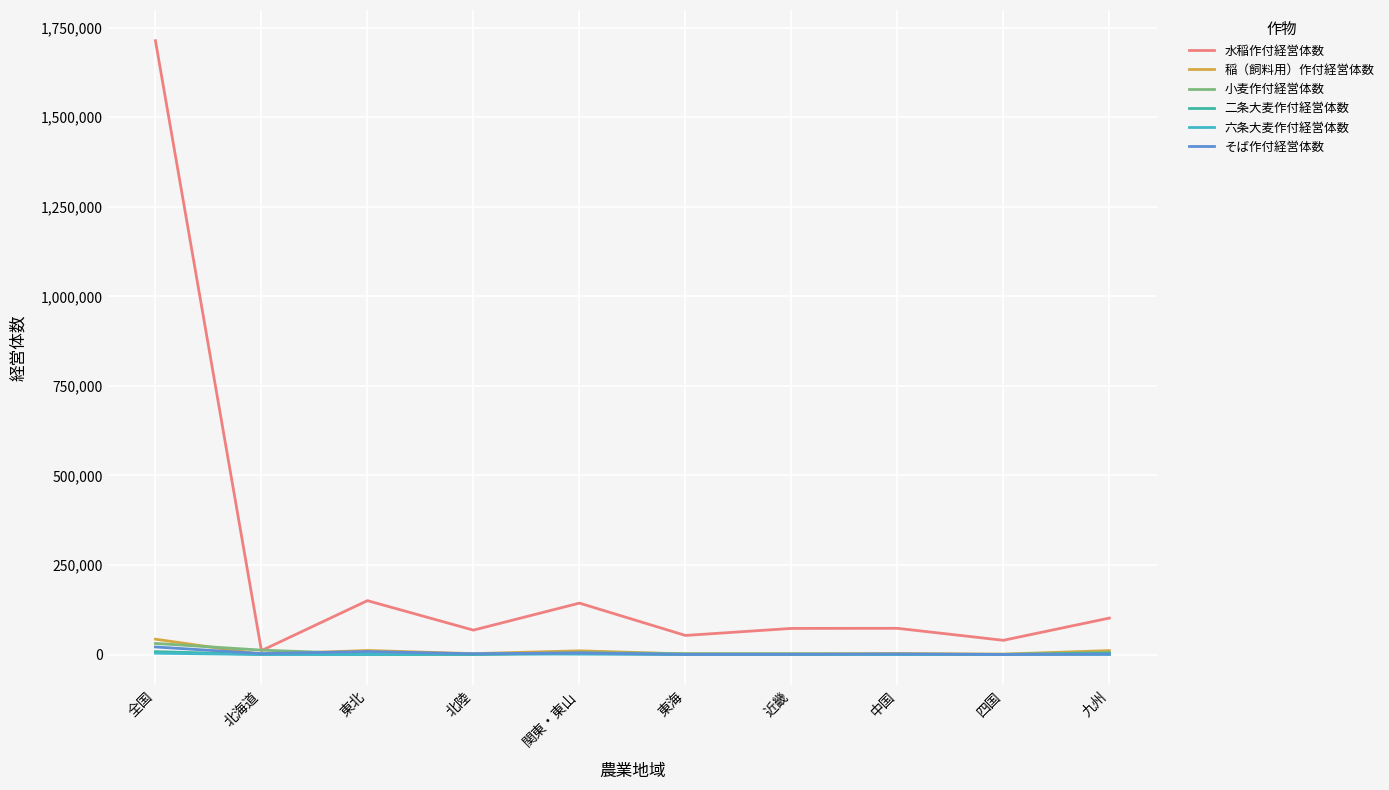

What position from the right is 北陸?

7